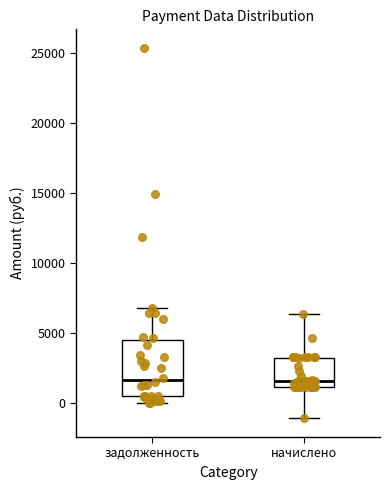

Where is the upper edge of the box for начислено on the y-axis? The values are not printed on the chart, so give them approximately, as read against the axis.

3500